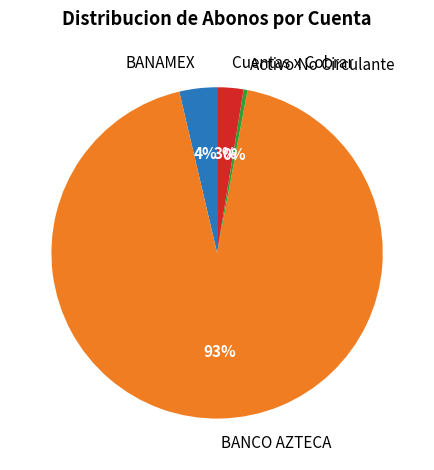

Rank the categories by value from highest to lowest.

BANCO AZTECA, BANAMEX, Cuentas x Cobrar, Activo No Circulante